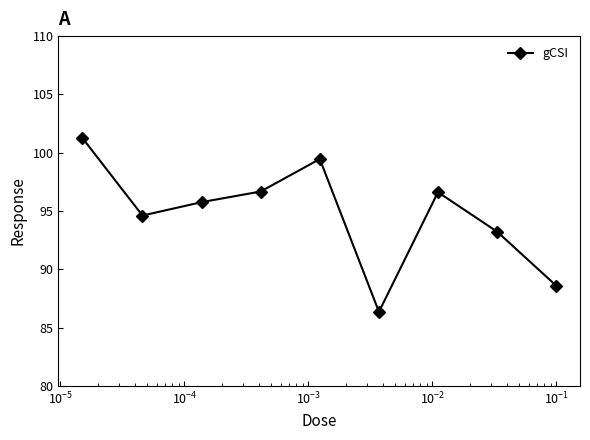

What is the average value?

94.7